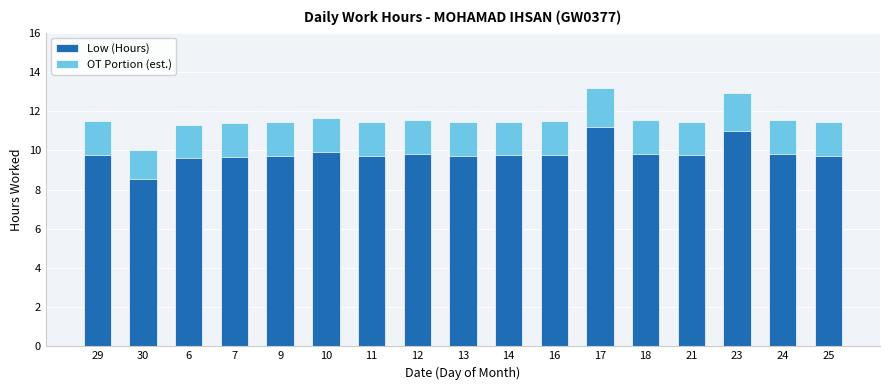

Which series has the widest spread of values?

Low (Hours)